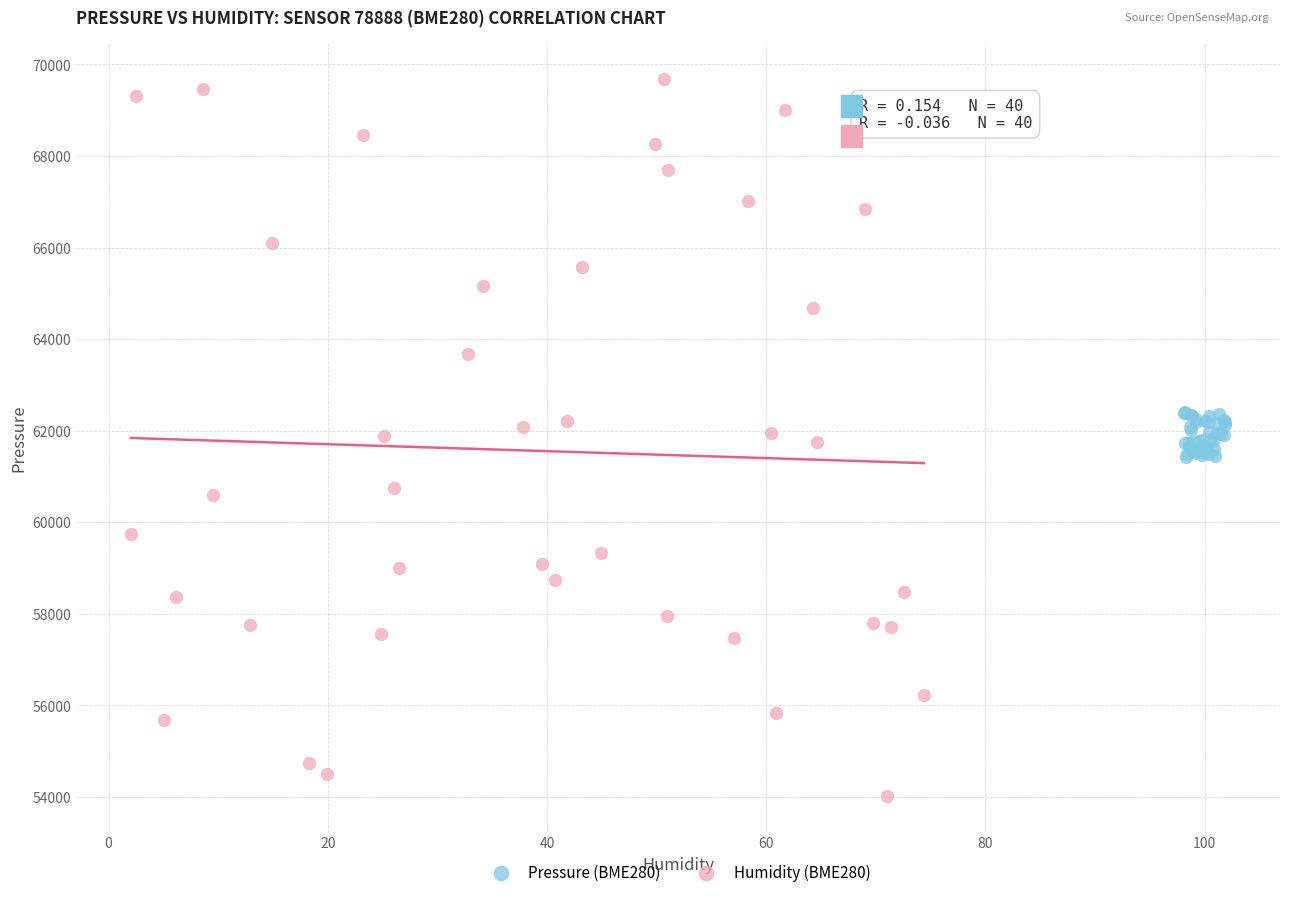

Which series has the widest spread of Y values?

Humidity (BME280)